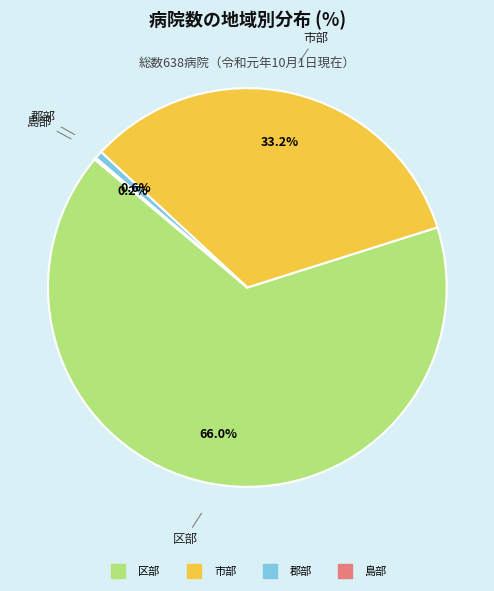

Is there a majority slice in this chart?

Yes